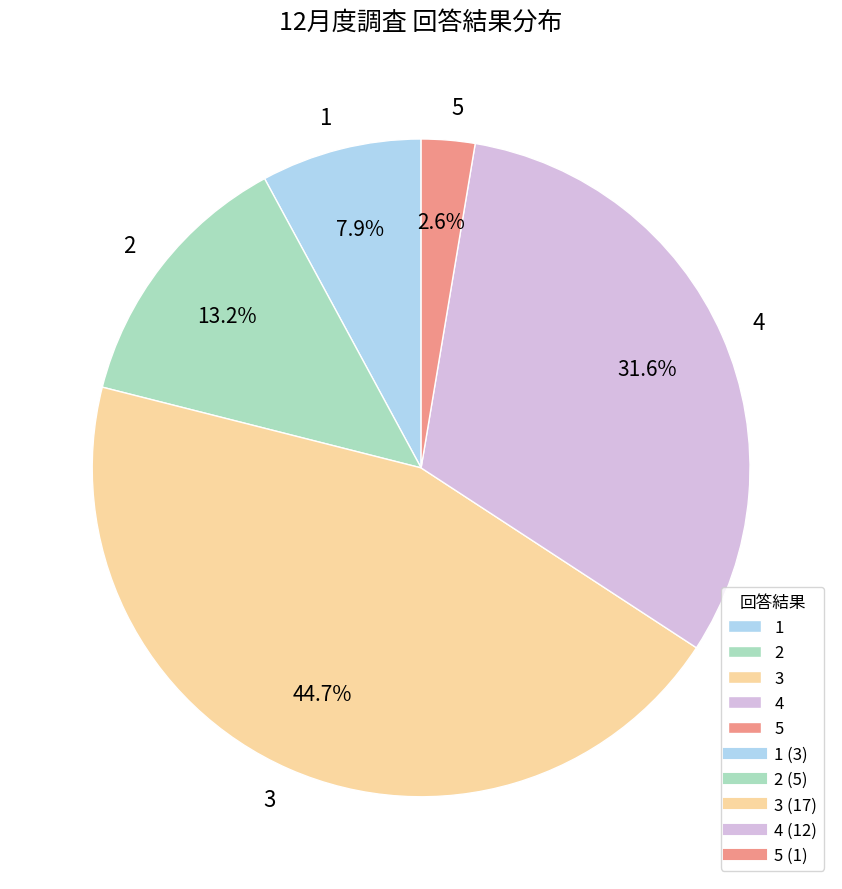

Is 1 the majority of the pie?

No